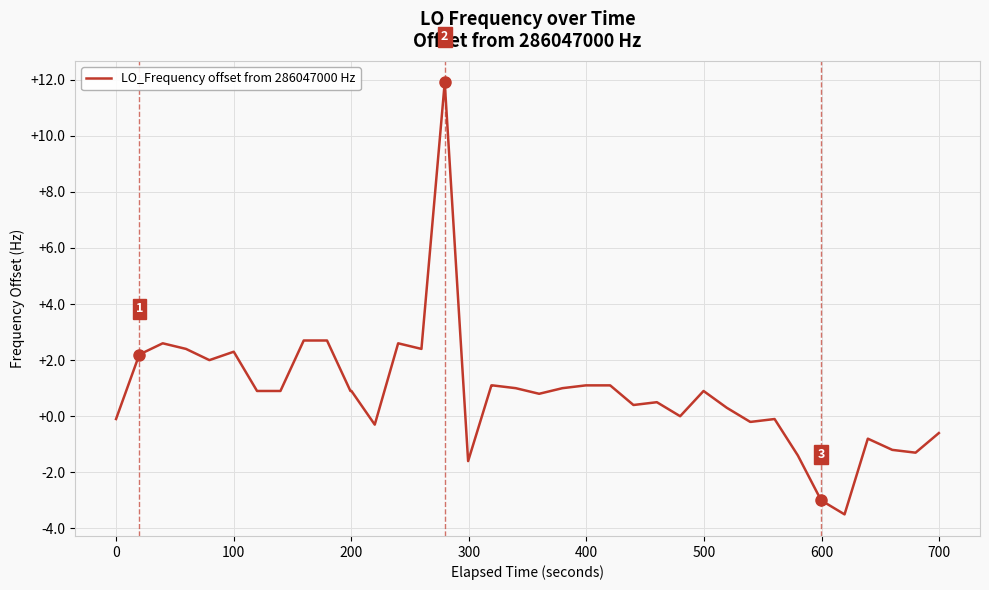

What is the minimum value shown in the chart?

-3.5